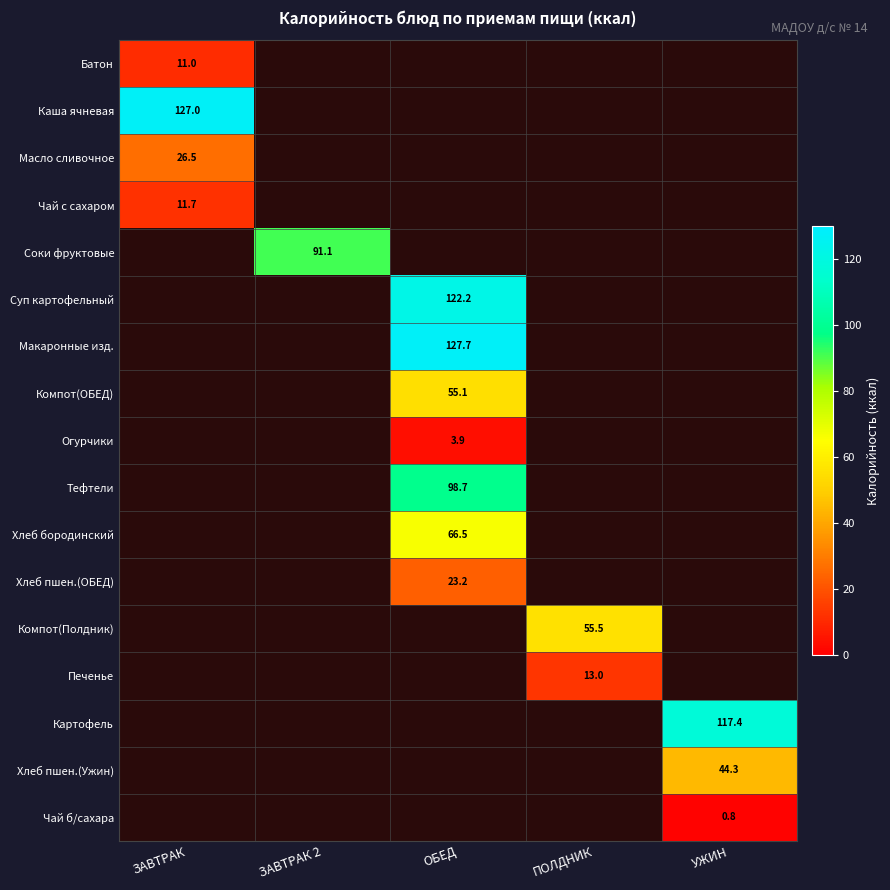

Which category has the highest value across all series?

ОБЕД